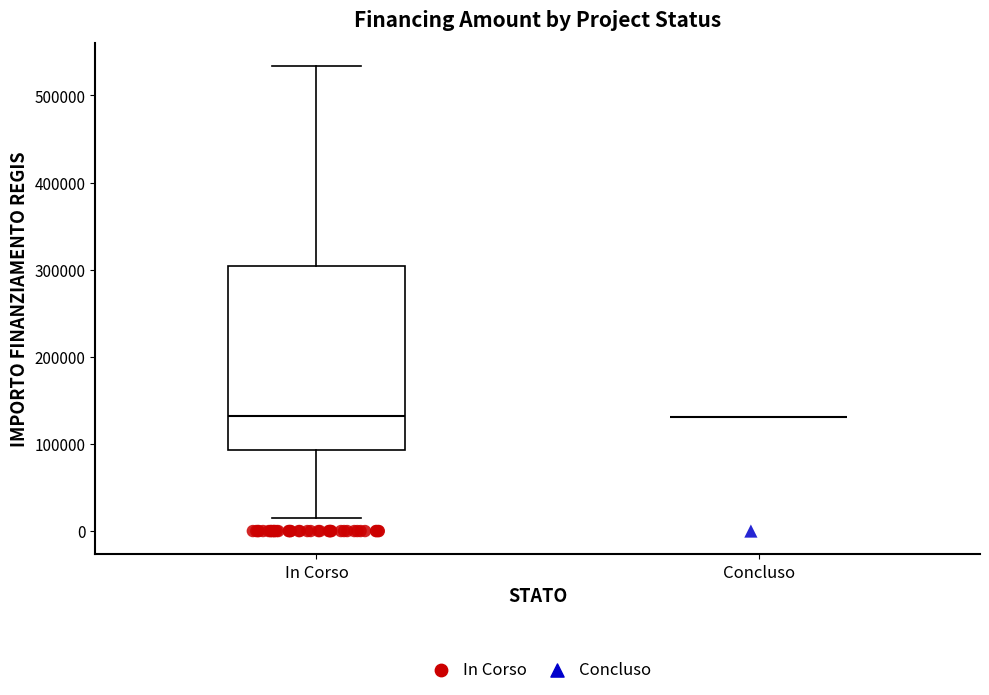

Comparing the boxes themselves (not the whiskers), which one is the tallest?

In Corso